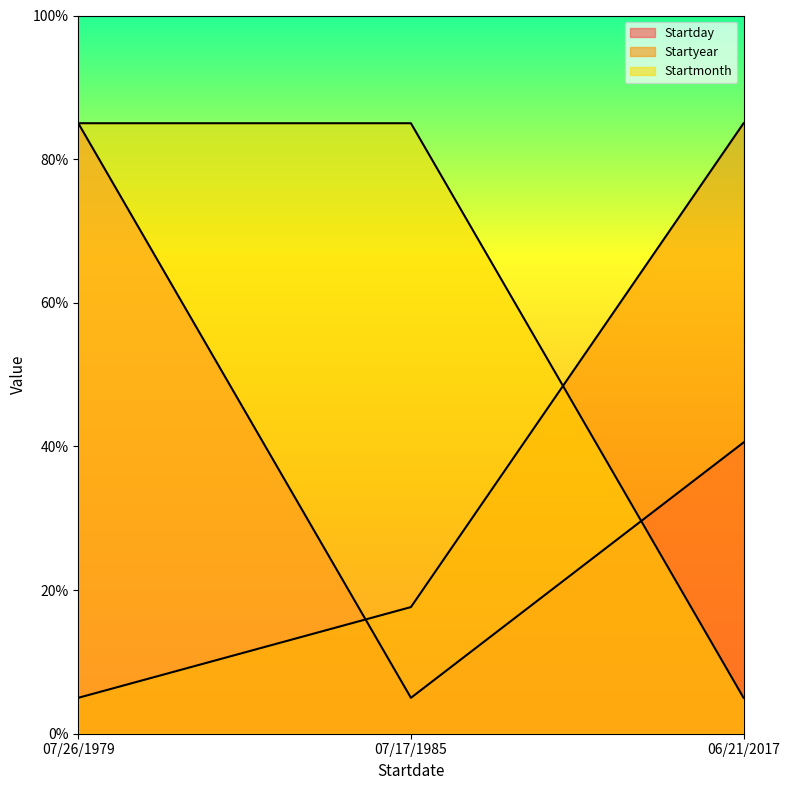

Rank the series by their average value, from lowest to highest.

Startyear, Startday, Startmonth